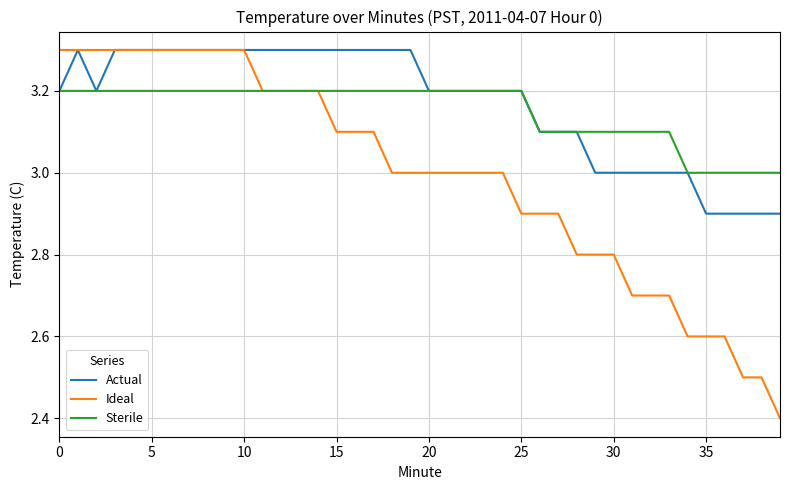

Which series has the widest spread of values?

Ideal